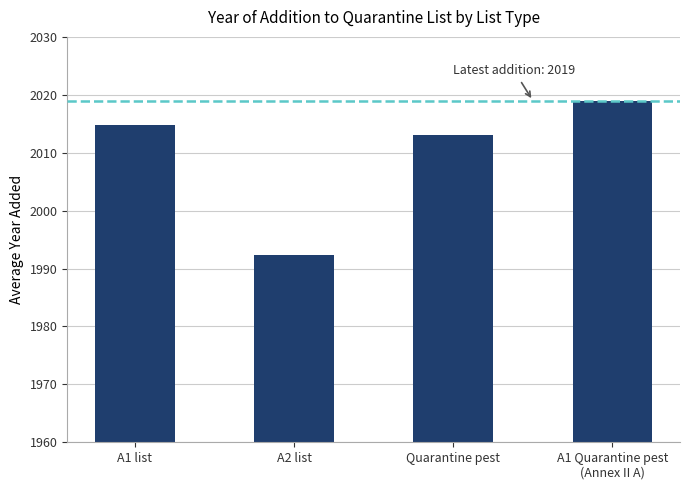

Where is the data nearest to the value 2005?

Quarantine pest